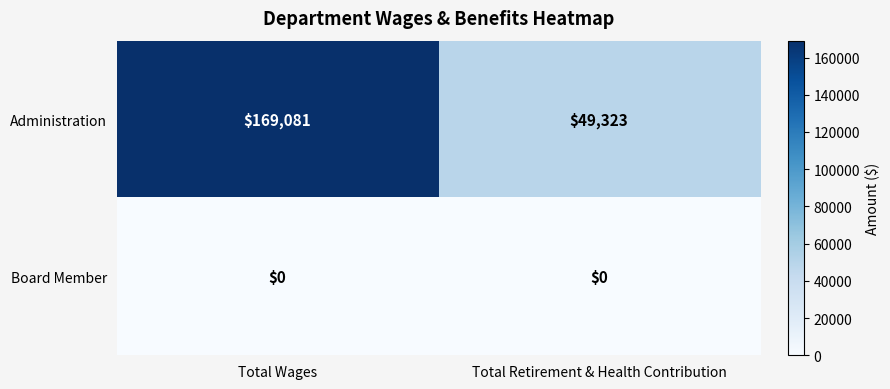

What is the greatest value displayed?

169081